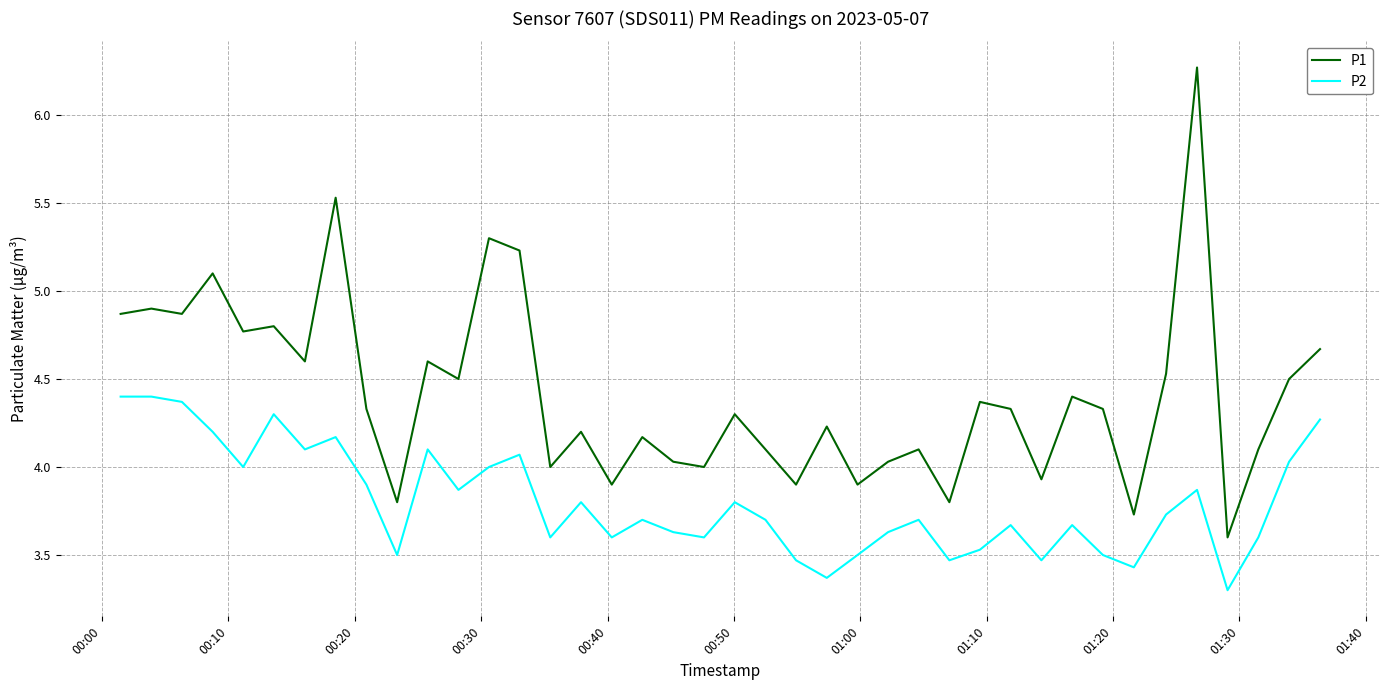

What are all the series names shown in the legend?

P1, P2